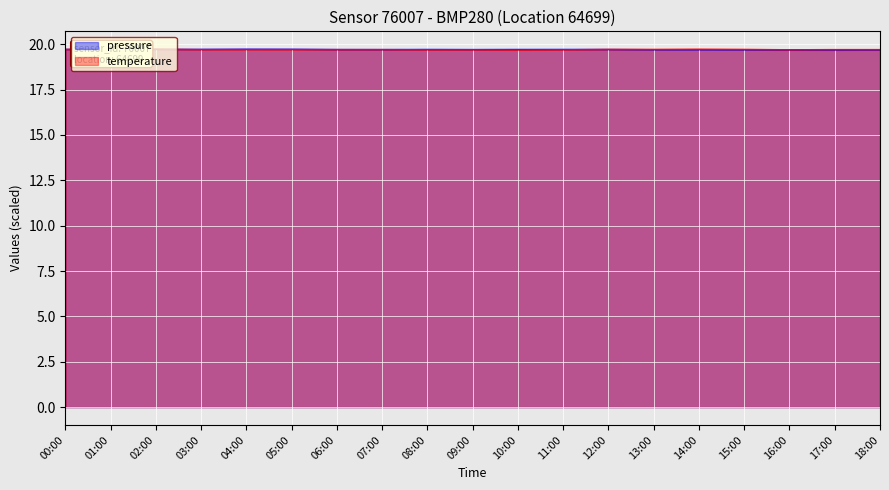

Which series ends up on top after the final intersection of pressure and temperature?

temperature